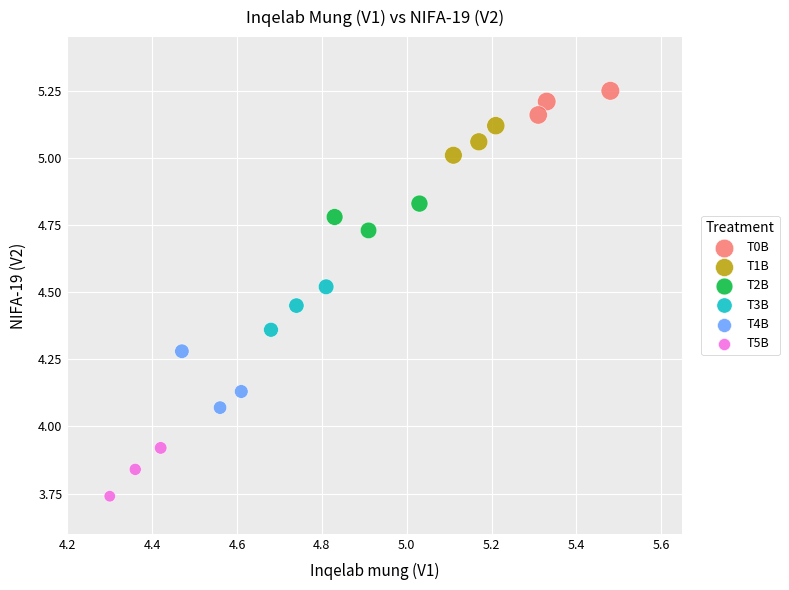

What are all the series names shown in the legend?

T0B, T1B, T2B, T3B, T4B, T5B